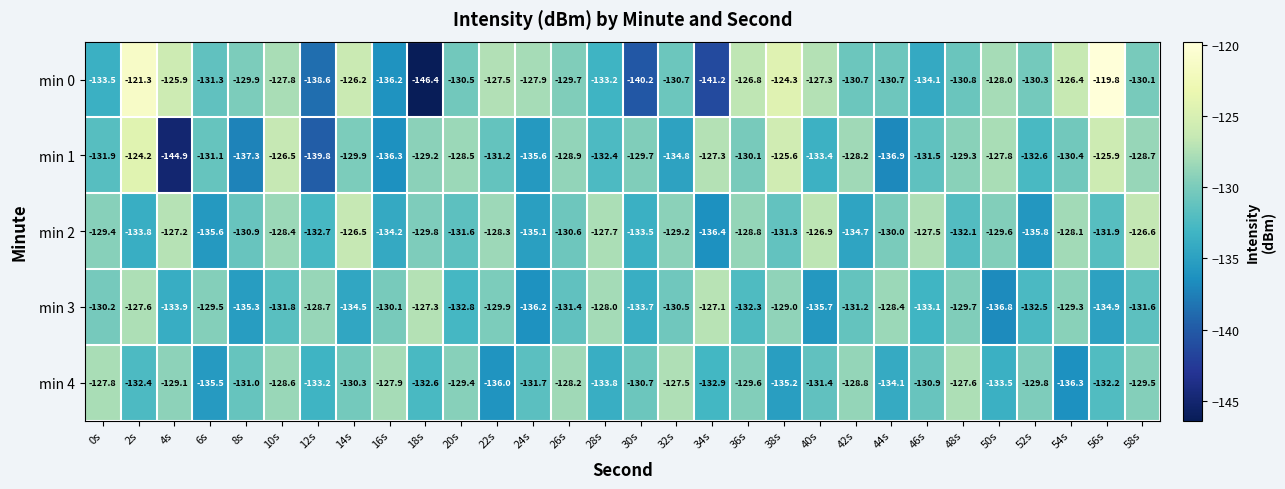

How many categories are shown in the chart?

30